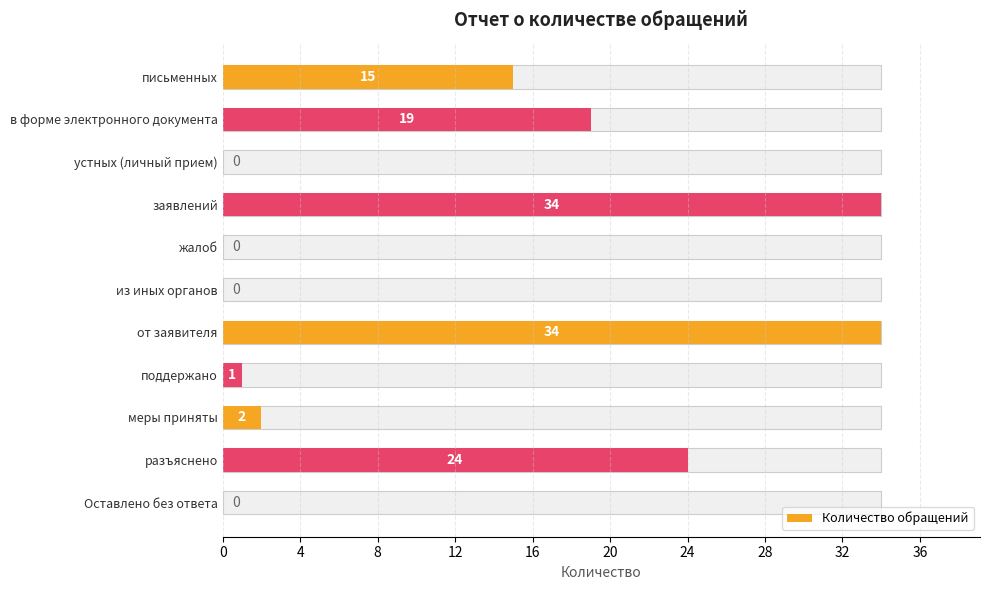

Reading left to right, transcribe all the data shown in this chart.

15	19	0	34	0	0	34	1	2	24	0